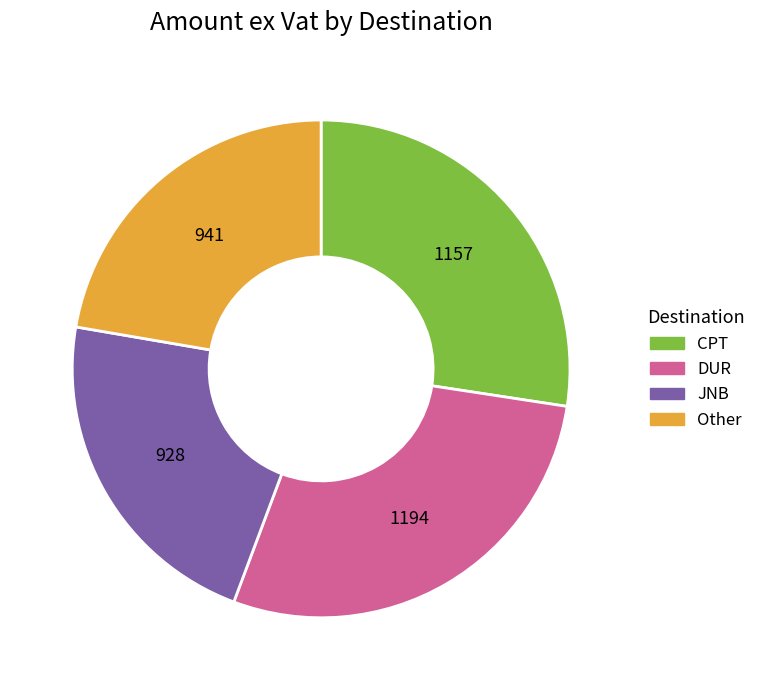

Is there any slice that represents more than half of the pie?

No